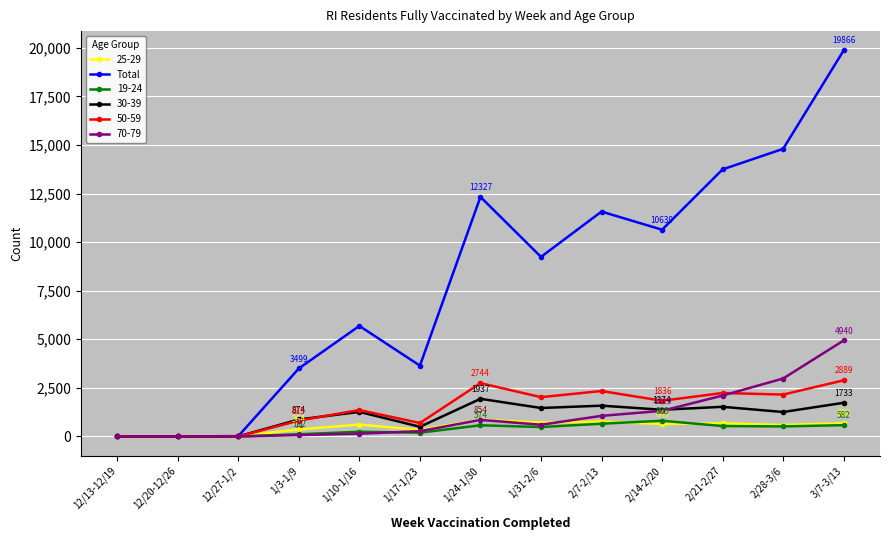

What is the label of the 2nd point from the right?

2/28-3/6